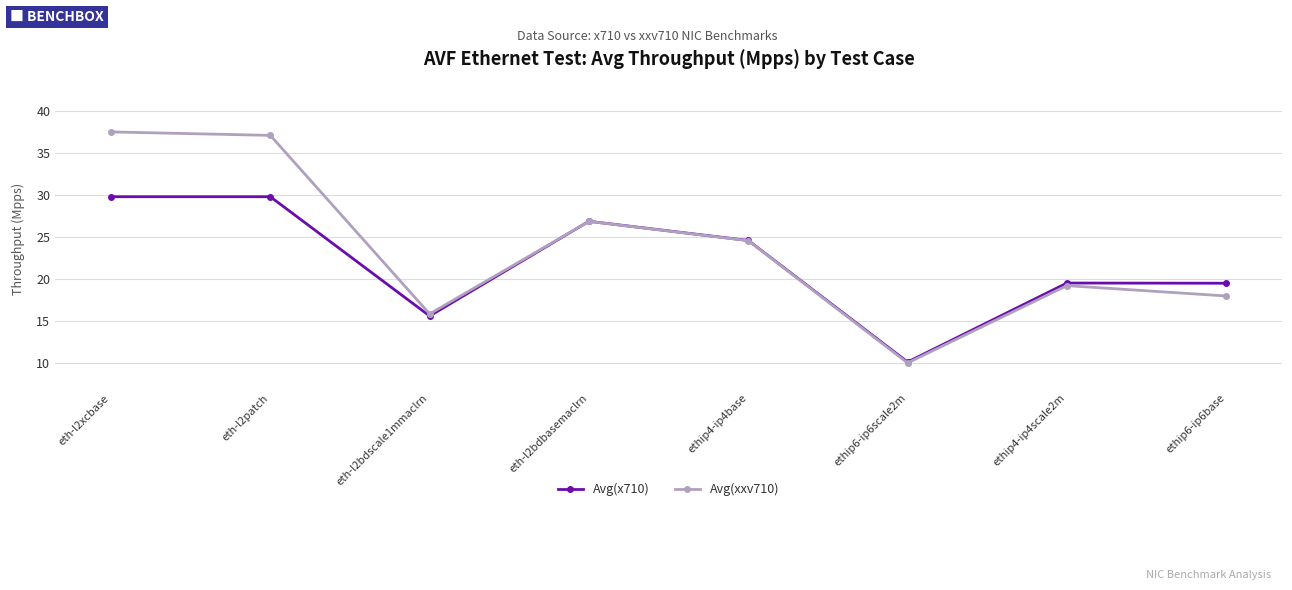

What is the difference between the maximum and minimum values in the Avg(x710) series?

19.7